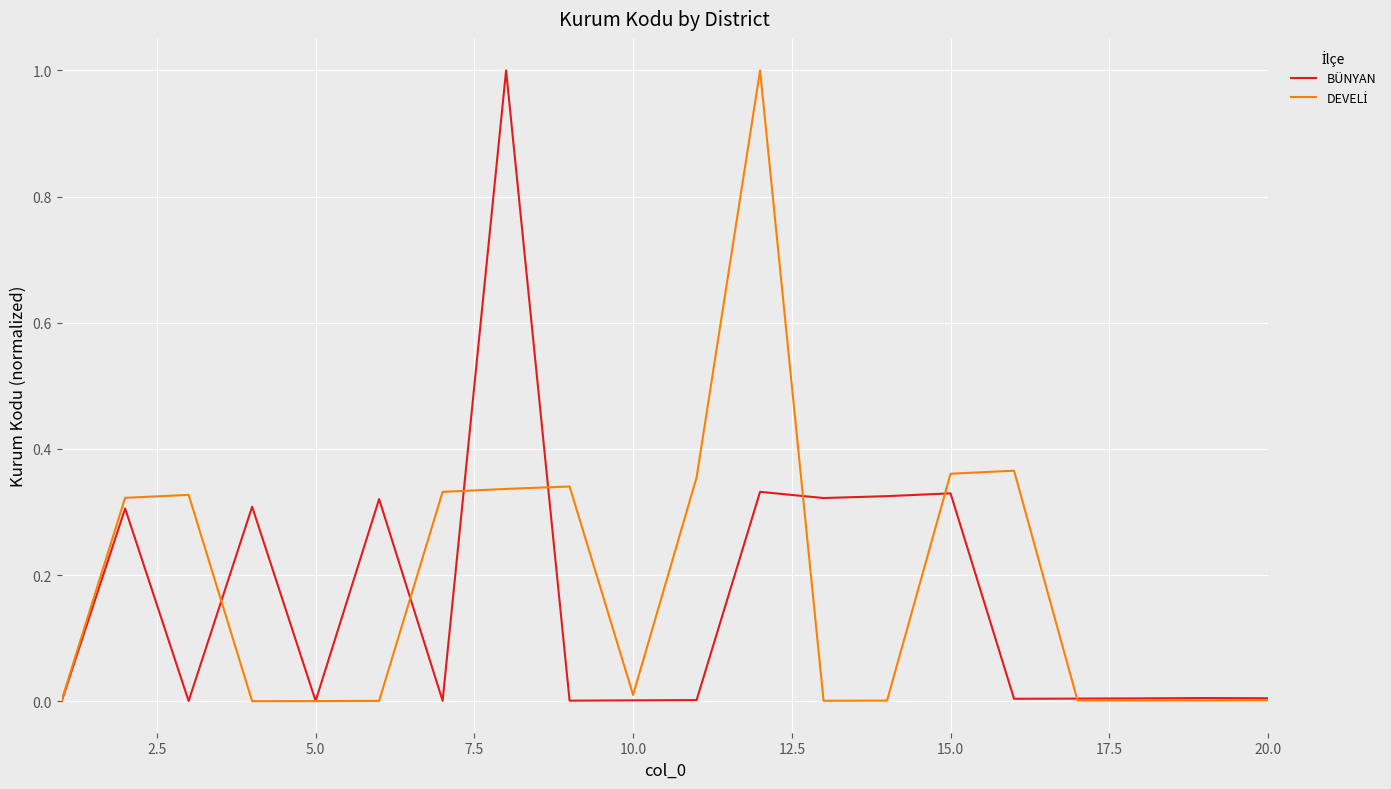

What is the greatest value displayed?

1.0